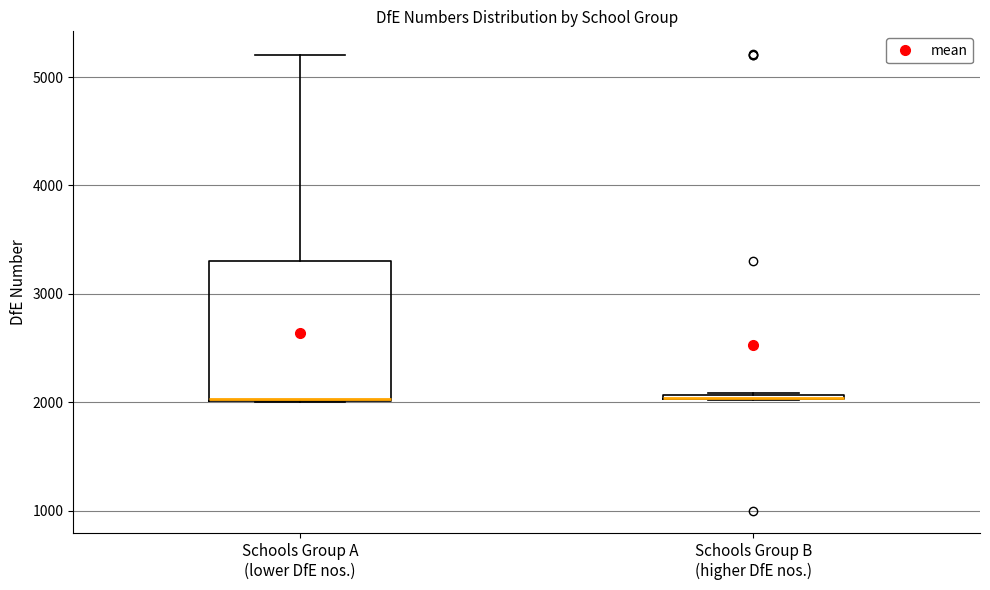

Which box is the tallest, from its lower edge to its upper edge?

Schools Group A (lower DfE nos.)